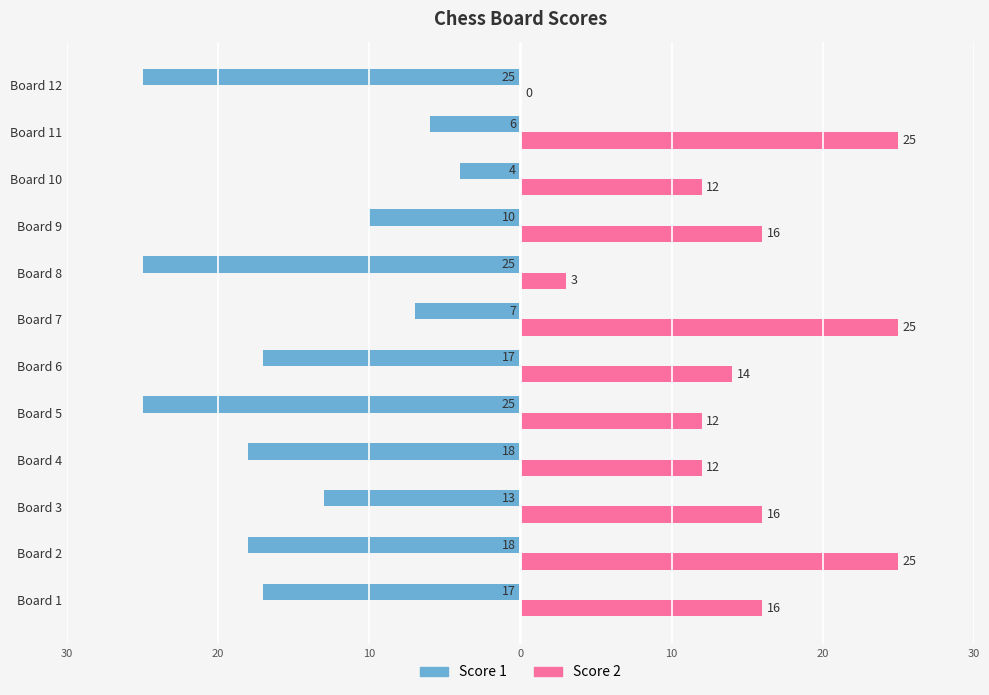

What is the value of the Score 2 bar at the 10th from the left?

12